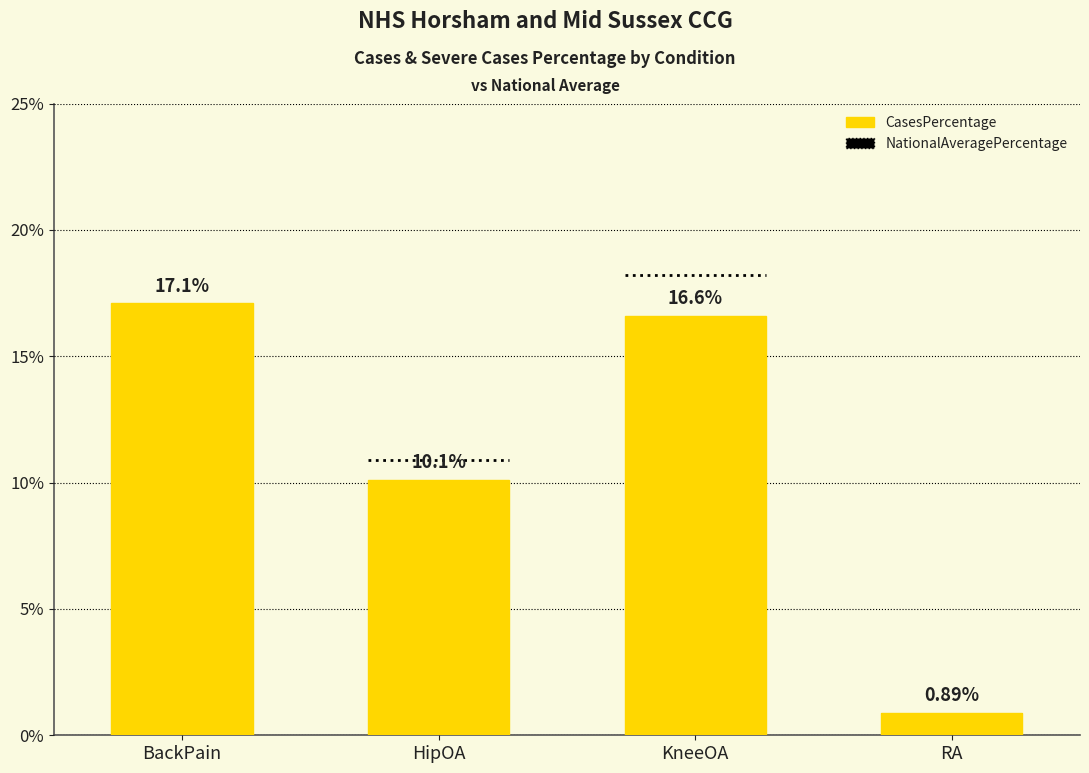

Does the chart contain stacked bars?

No